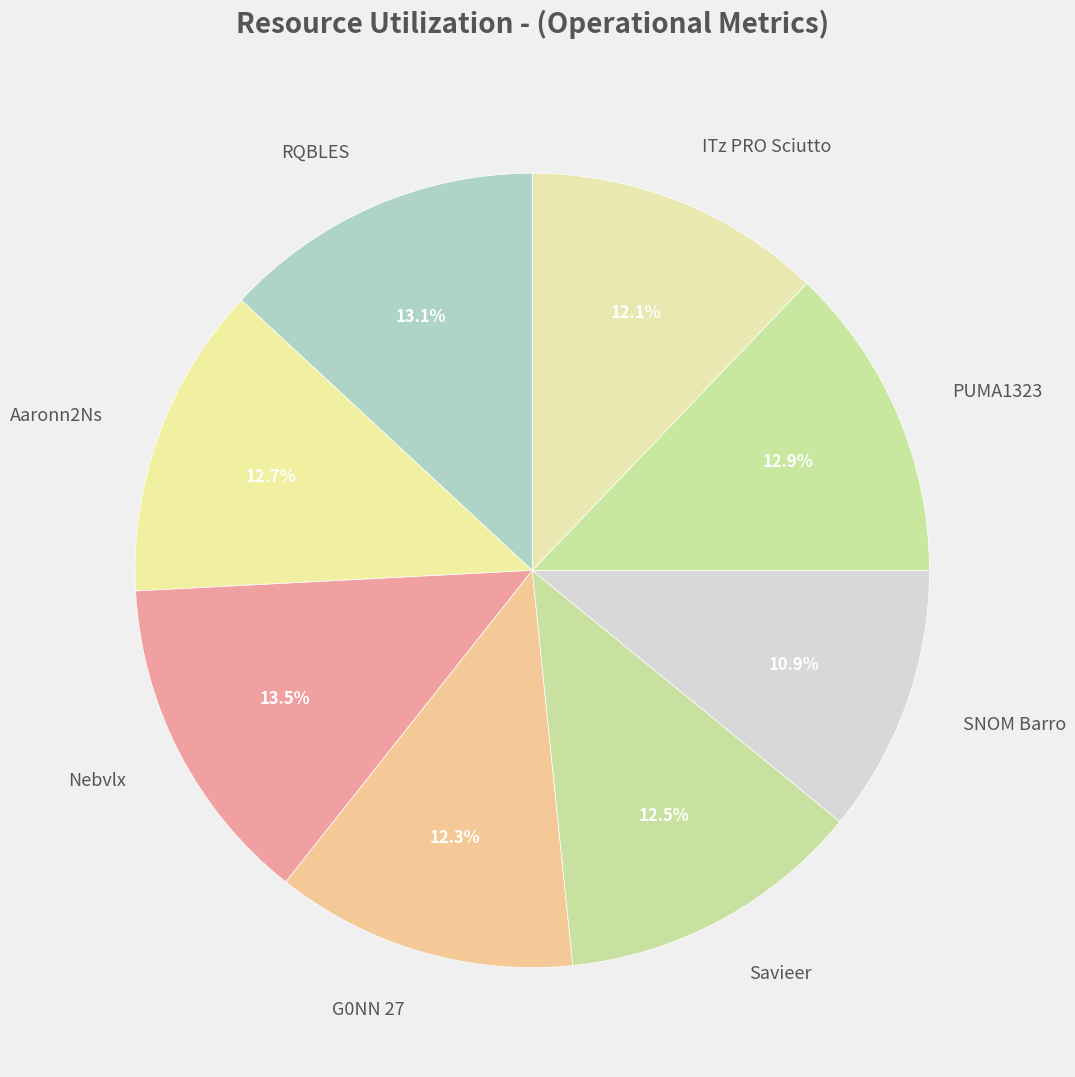

To the nearest percent, what is the combined percentage of G0NN 27 and SNOM Barro?

23%